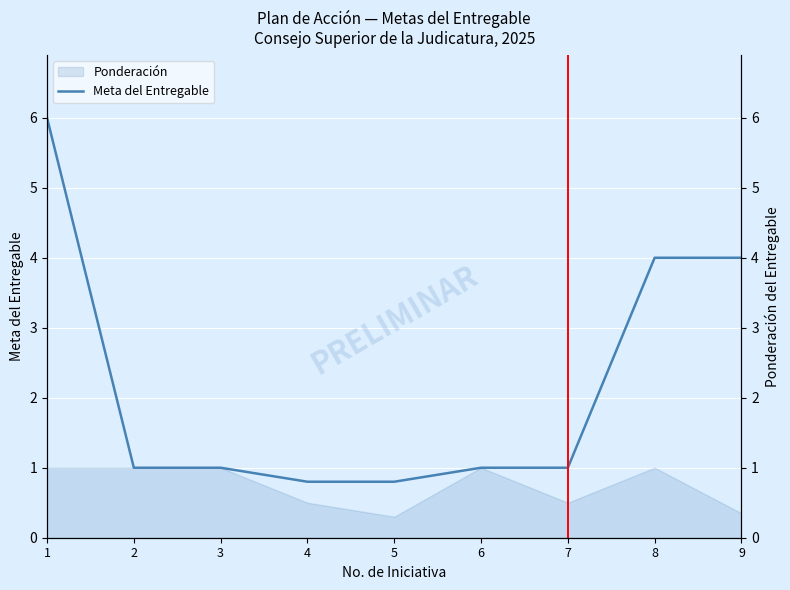

What is the smallest value displayed?

0.8